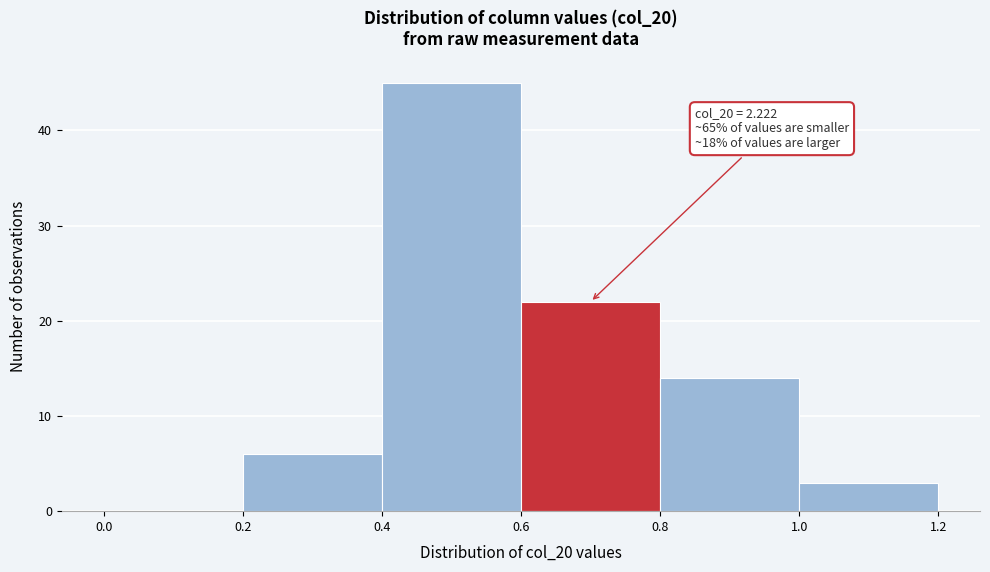

Which range on the x-axis has the tallest bar?

0.4 to 0.6